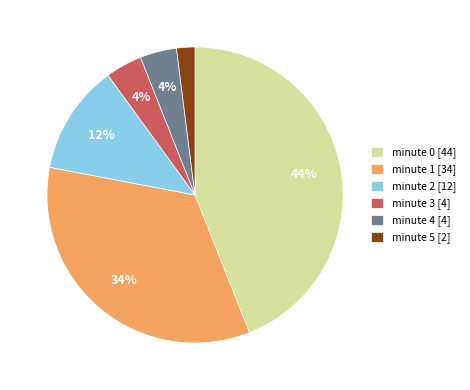

What is the largest slice in the pie chart?

minute 0